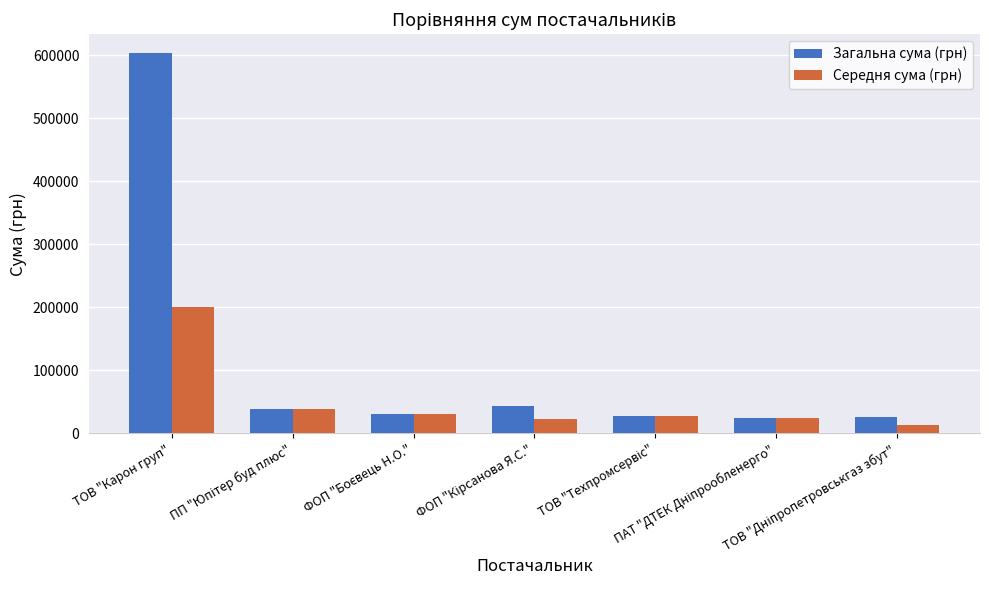

Which series has the widest spread of values?

Загальна сума (грн)